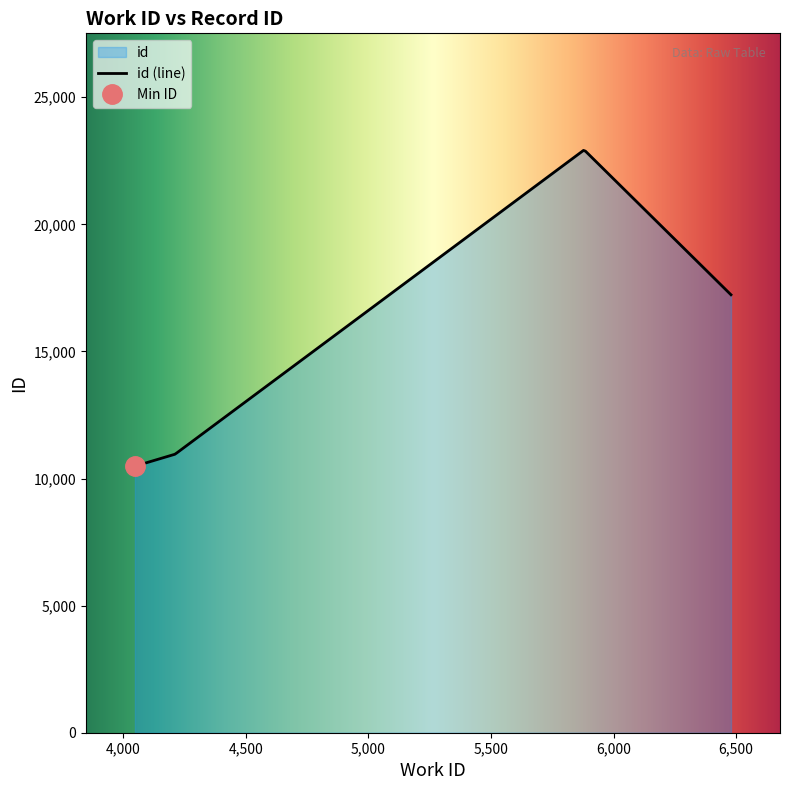

What is the sum of all values?

61597